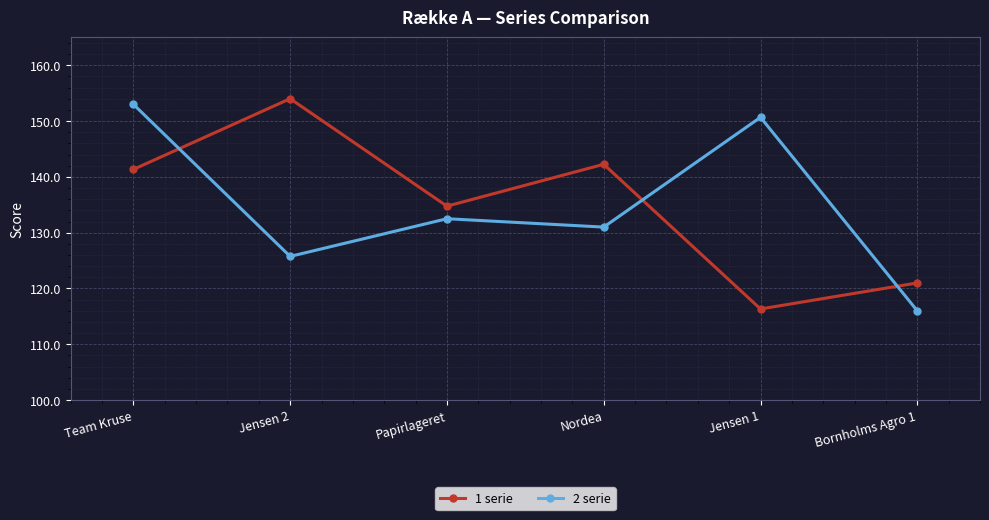

What are all the series names shown in the legend?

1 serie, 2 serie